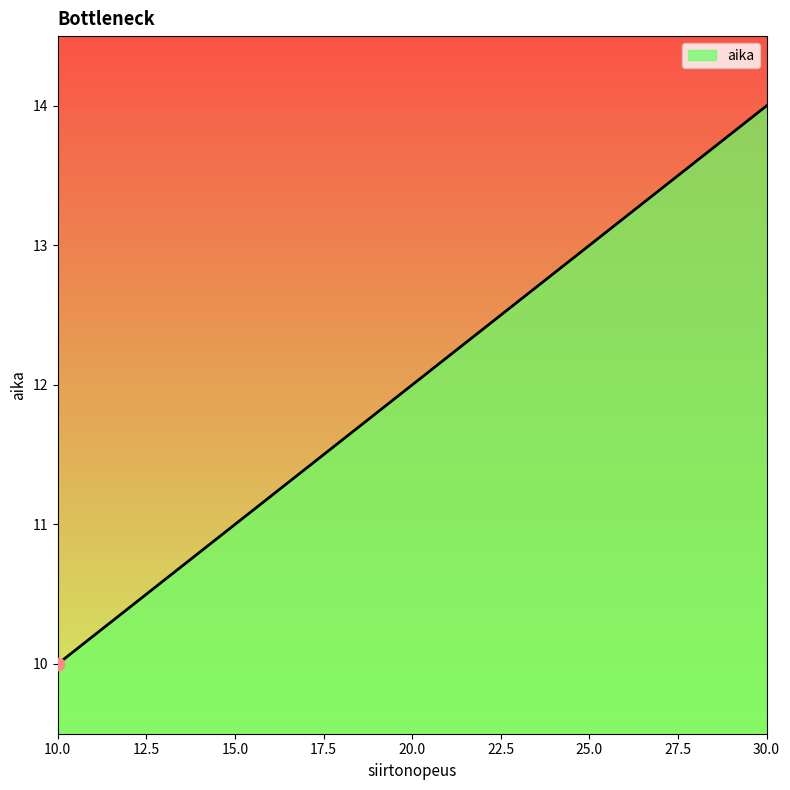

Between 15.0 and 10.0, which is larger?

15.0